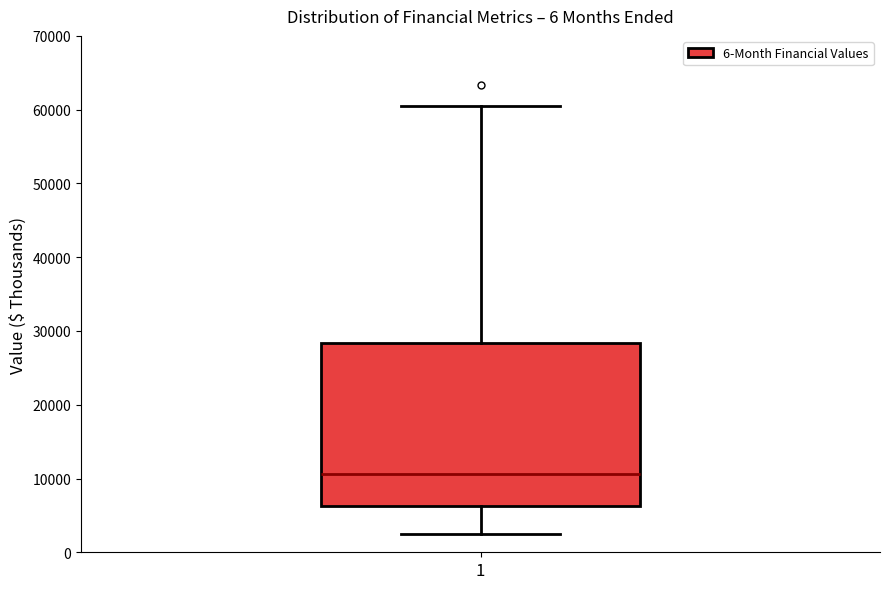

Where does the median line of the box at x = 1 sit on the y-axis? The values are not printed on the chart, so give them approximately, as read against the axis.

11000